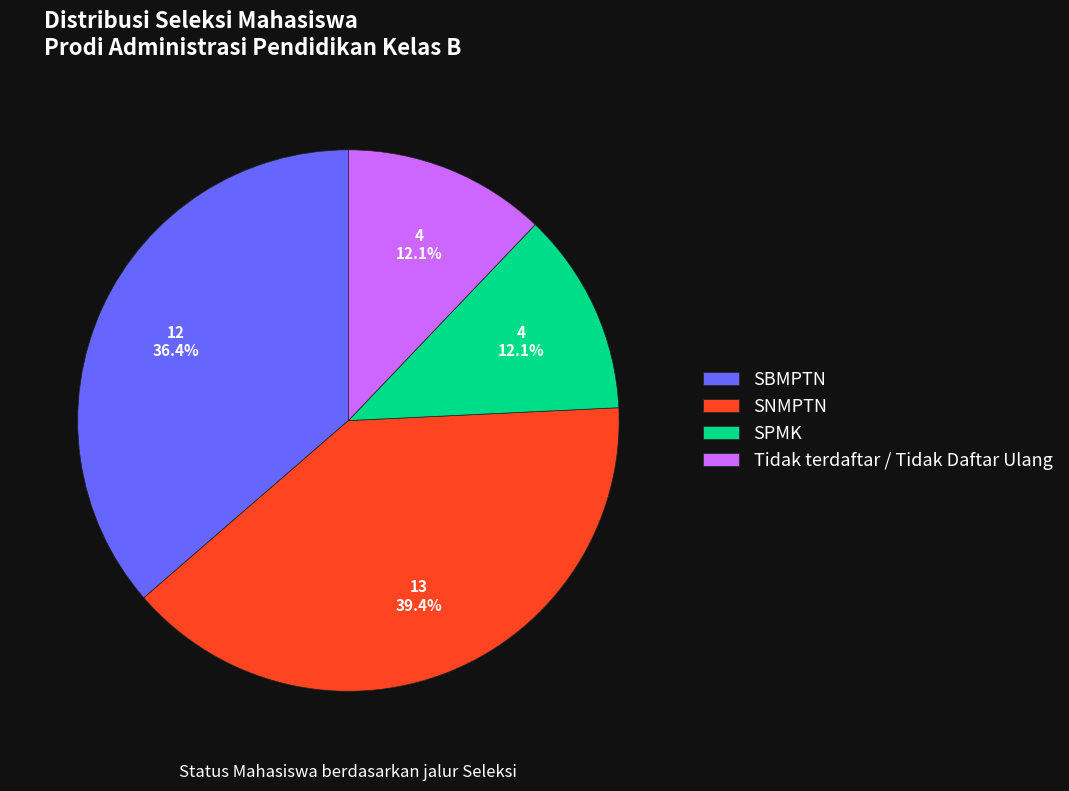

What percentage is NOT represented by Tidak terdaftar / Tidak Daftar Ulang?

87.9%